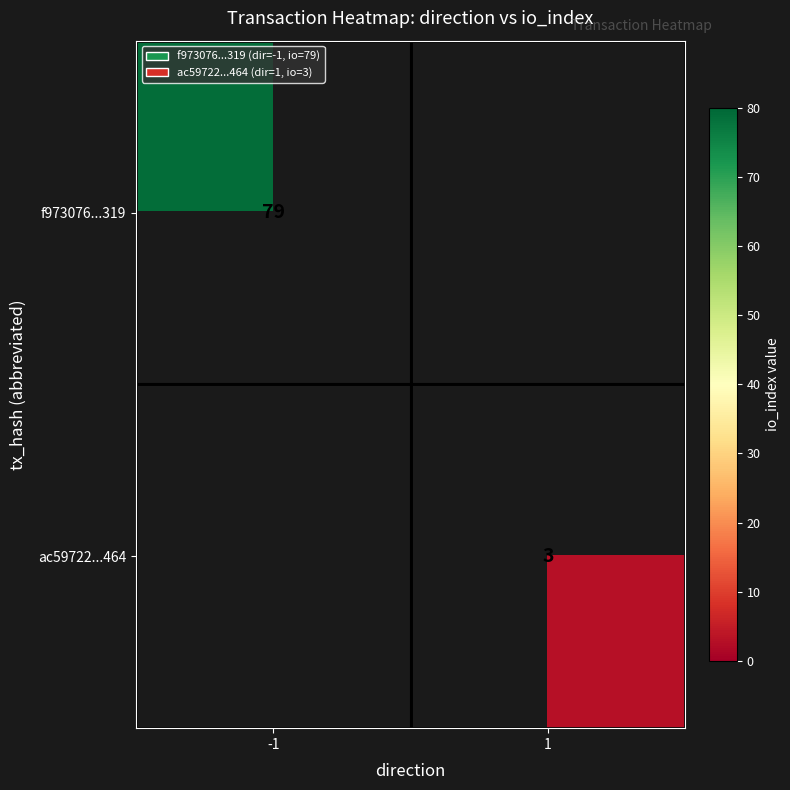

Is it true that f973076...319 equals 79 at -1?

True